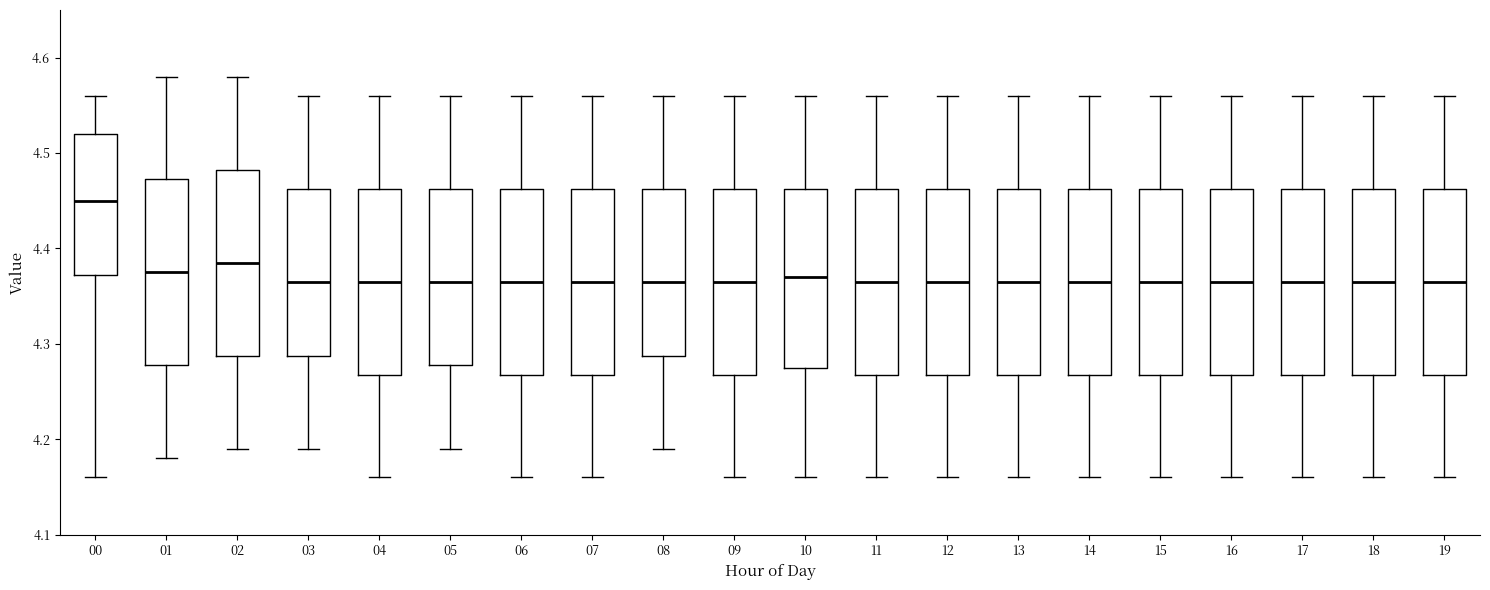

Reading left to right, transcribe this box plot: for each box, give where its median line is, the range the box spans, and where its two whiskers end, as read against the y-axis. The values are not printed on the chart, so give them approximately, as read against the axis.

00: median 4.45, box 4.37 to 4.52, whiskers 4.16 to 4.56
01: median 4.38, box 4.28 to 4.47, whiskers 4.18 to 4.58
02: median 4.39, box 4.29 to 4.48, whiskers 4.19 to 4.58
03: median 4.37, box 4.29 to 4.46, whiskers 4.19 to 4.56
04: median 4.37, box 4.27 to 4.46, whiskers 4.16 to 4.56
05: median 4.37, box 4.28 to 4.46, whiskers 4.19 to 4.56
06: median 4.37, box 4.27 to 4.46, whiskers 4.16 to 4.56
07: median 4.37, box 4.27 to 4.46, whiskers 4.16 to 4.56
08: median 4.37, box 4.29 to 4.46, whiskers 4.19 to 4.56
09: median 4.37, box 4.27 to 4.46, whiskers 4.16 to 4.56
10: median 4.37, box 4.28 to 4.46, whiskers 4.16 to 4.56
11: median 4.37, box 4.27 to 4.46, whiskers 4.16 to 4.56
12: median 4.37, box 4.27 to 4.46, whiskers 4.16 to 4.56
13: median 4.37, box 4.27 to 4.46, whiskers 4.16 to 4.56
14: median 4.37, box 4.27 to 4.46, whiskers 4.16 to 4.56
15: median 4.37, box 4.27 to 4.46, whiskers 4.16 to 4.56
16: median 4.37, box 4.27 to 4.46, whiskers 4.16 to 4.56
17: median 4.37, box 4.27 to 4.46, whiskers 4.16 to 4.56
18: median 4.37, box 4.27 to 4.46, whiskers 4.16 to 4.56
19: median 4.37, box 4.27 to 4.46, whiskers 4.16 to 4.56